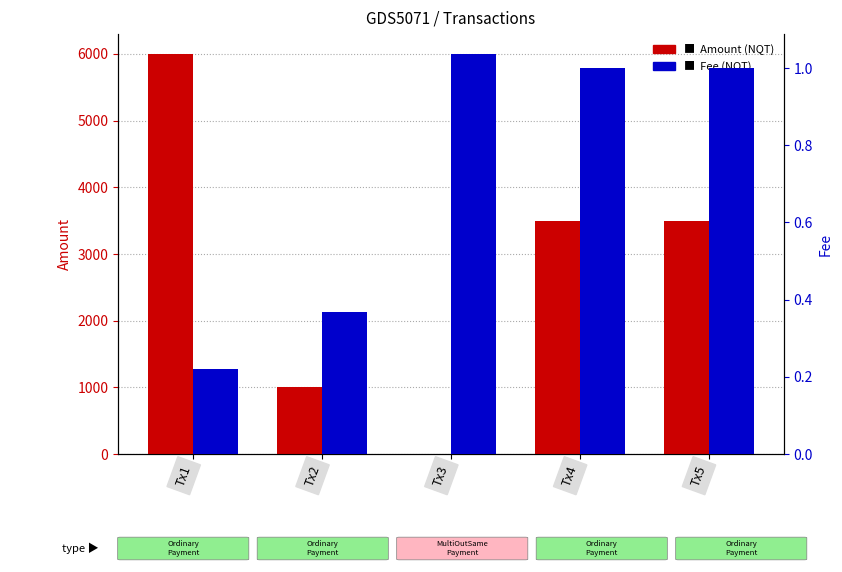

Which label corresponds to the smallest value in the chart?

Tx3